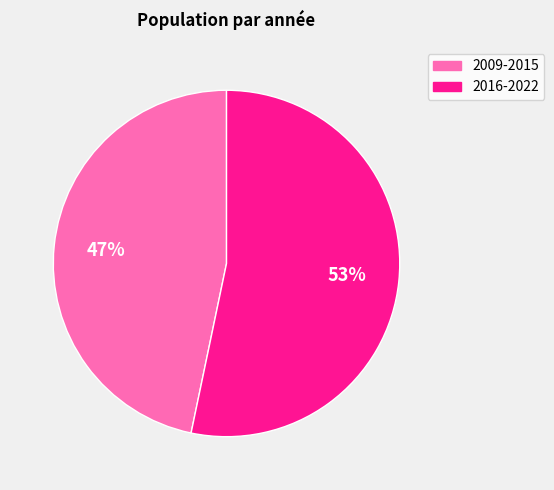

To the nearest percent, what is the average slice percentage?

50%